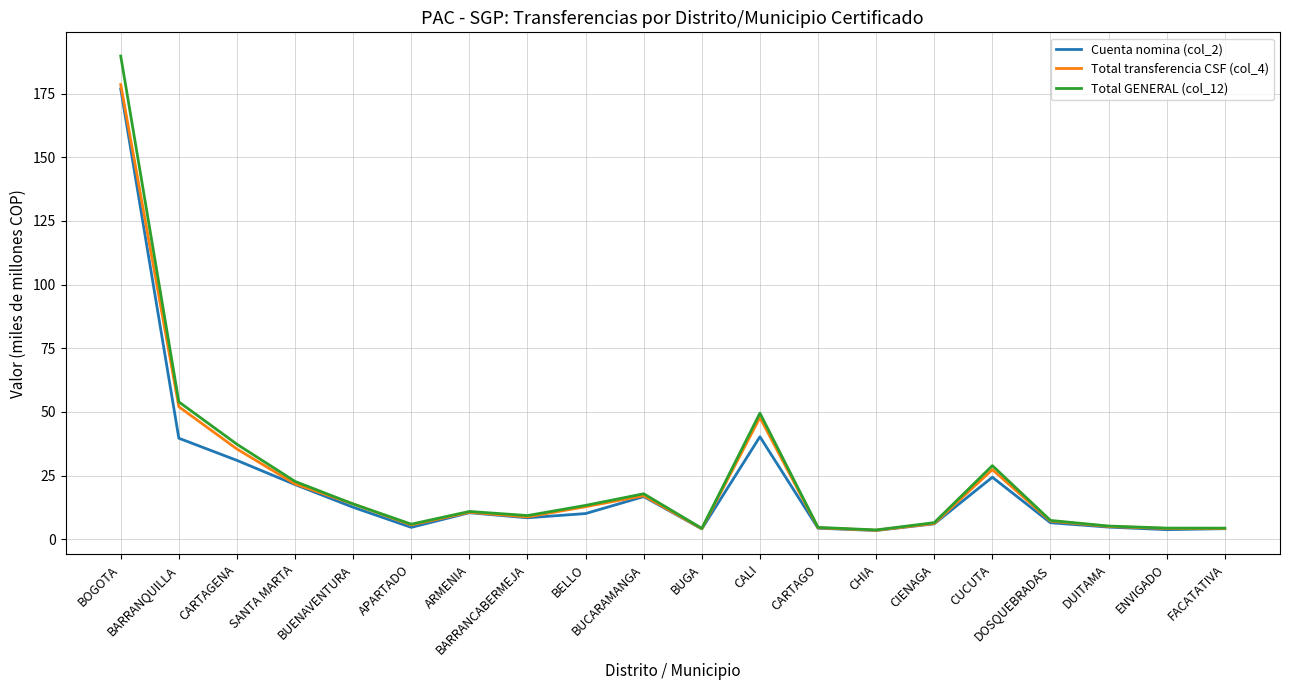

The Total GENERAL (col_12) series shows 4.4 at ENVIGADO. True or false?

True